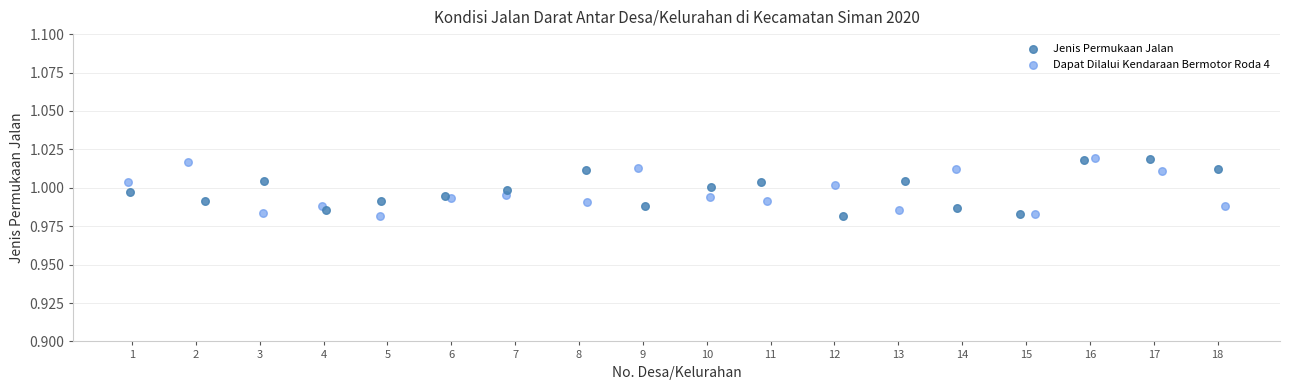

What are all the series names shown in the legend?

Jenis Permukaan Jalan, Dapat Dilalui Kendaraan Bermotor Roda 4